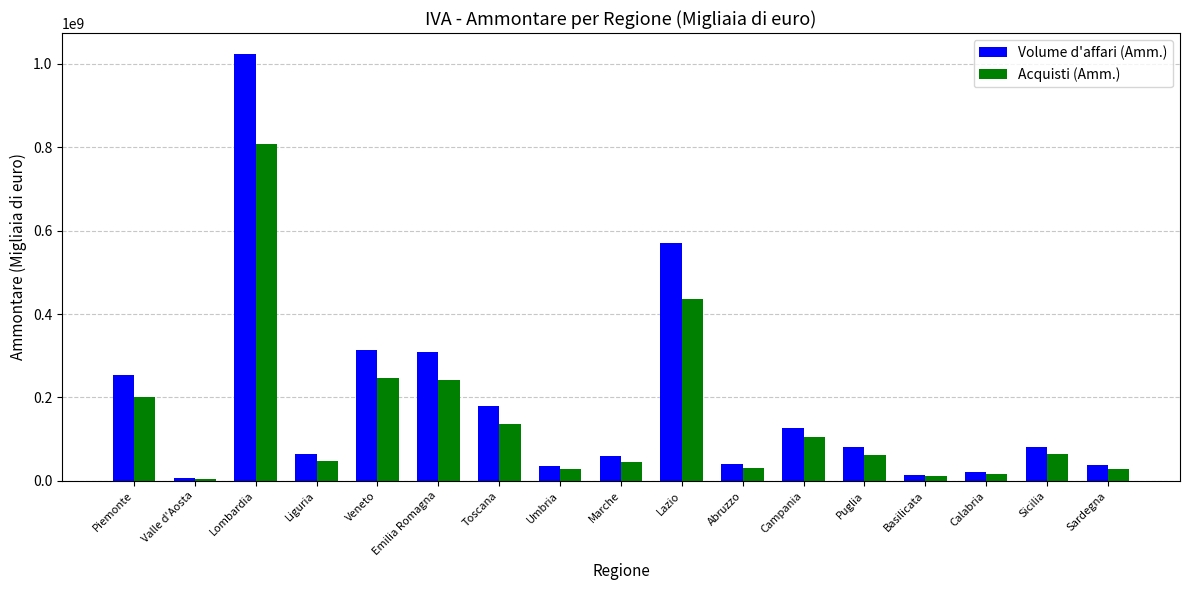

At which category does the chart reach its peak across all series?

Lombardia